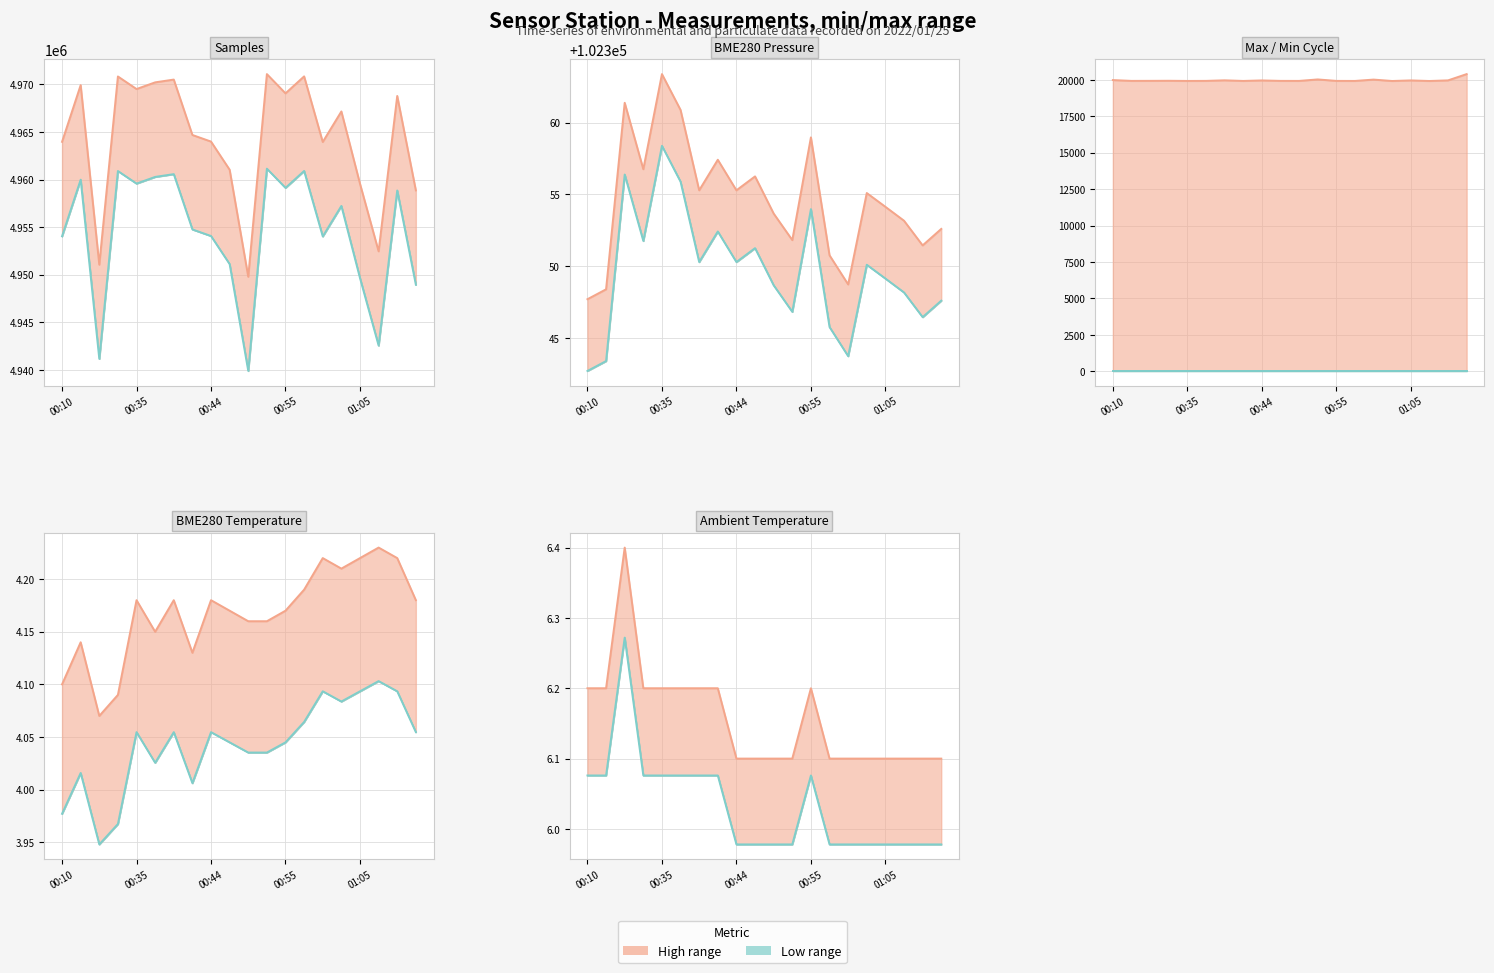

What is the total value across all series at 01:07?

5064832.6